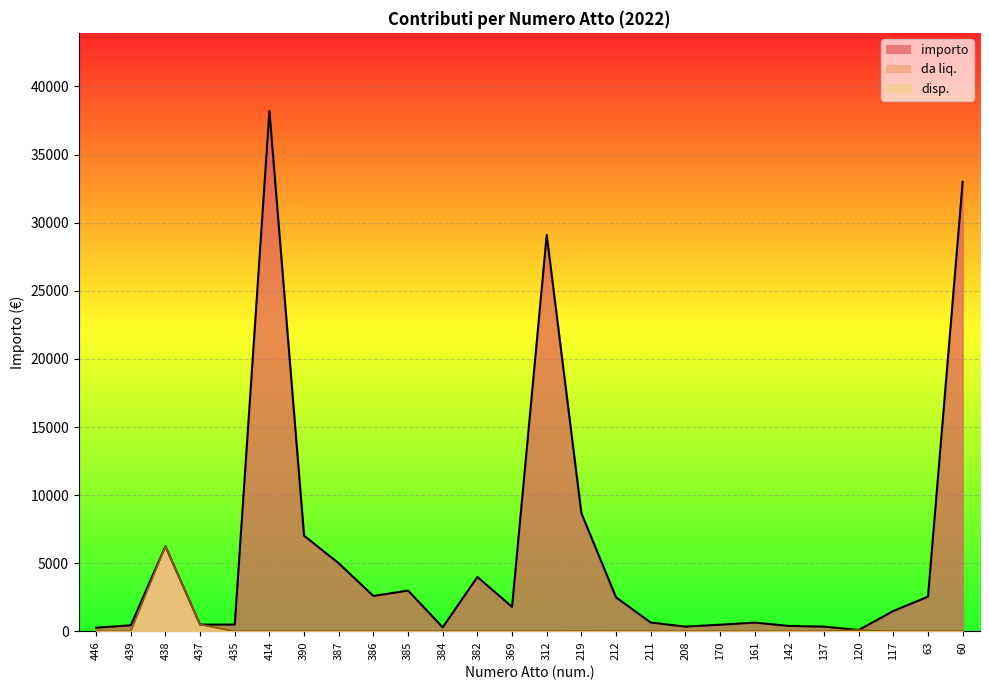

What is the average value of the disp series?

264.2